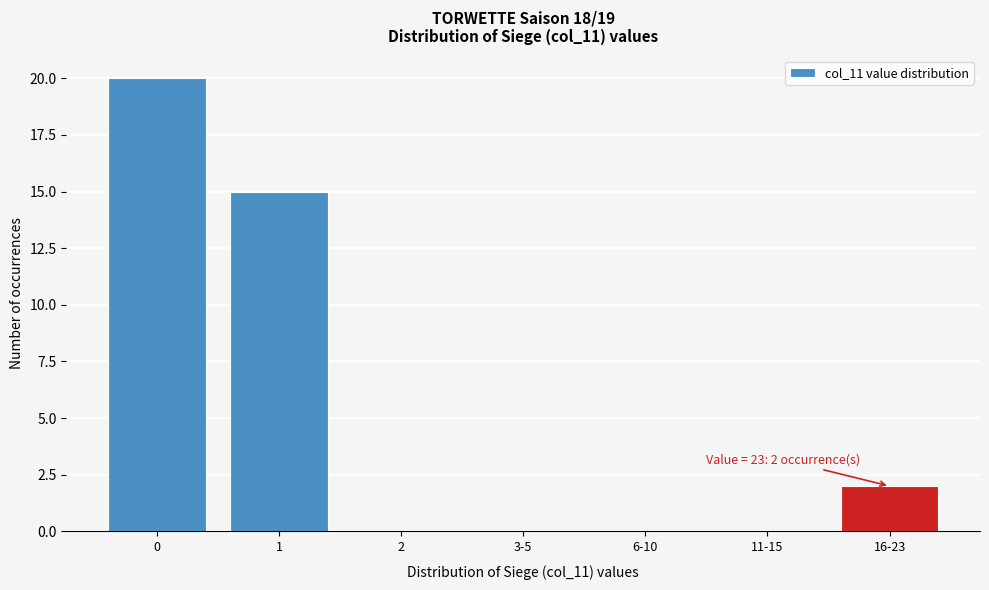

Reading left to right, list all the values displayed in this chart.

0=20	1=15	2=0	3-5=0	6-10=0	11-15=0	16-23=2